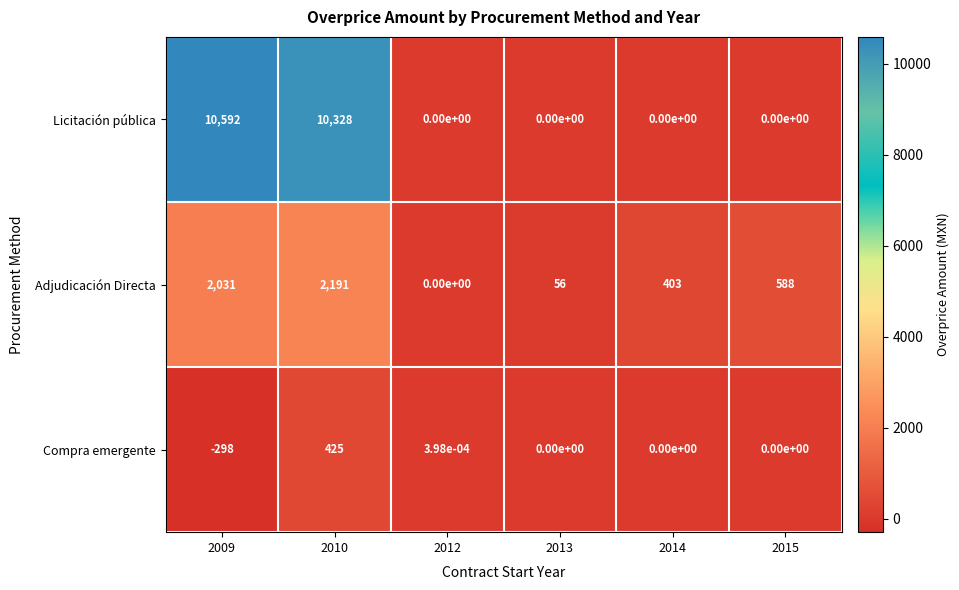

Rank the series at 2010 from lowest to highest value.

Compra emergente, Adjudicación Directa, Licitación pública